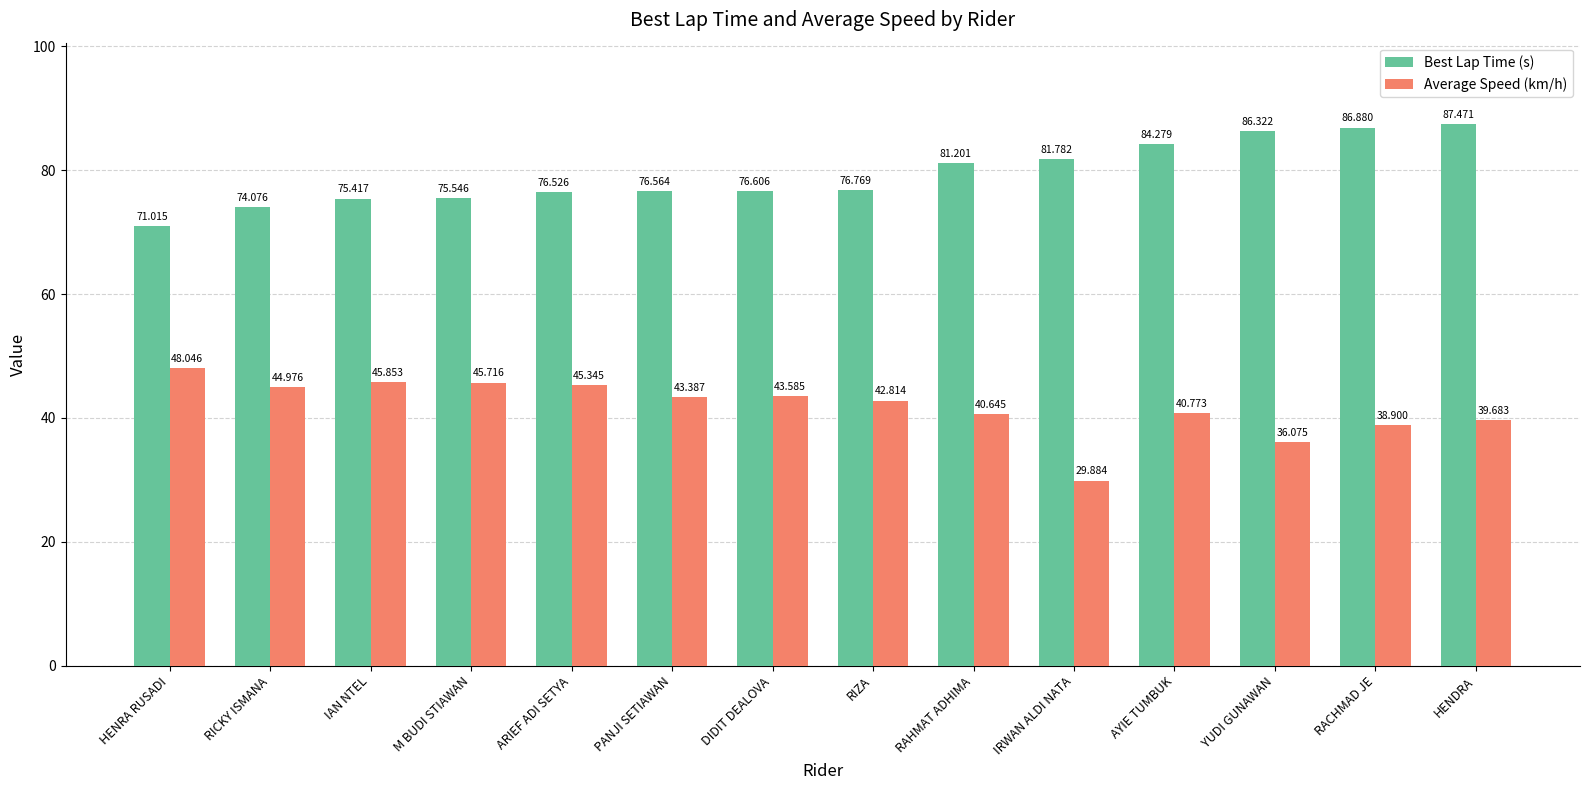

The Average Speed (km/h) series shows 45.3 at ARIEF ADI SETYA. True or false?

True